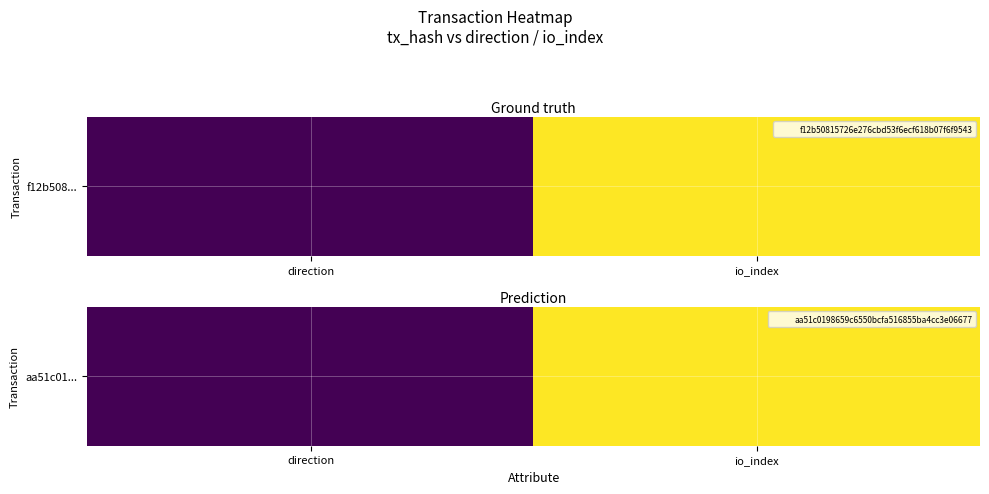

What is the sum of all values?

38